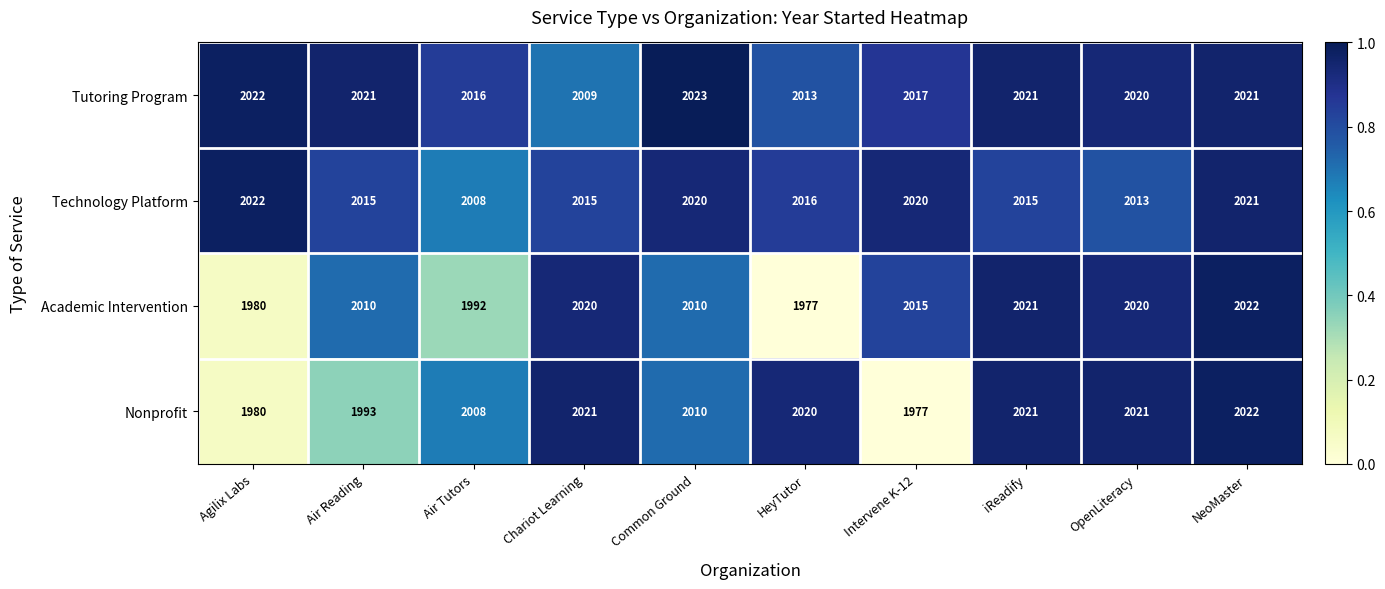

What is the difference between the maximum and minimum values in the Academic Intervention series?

45